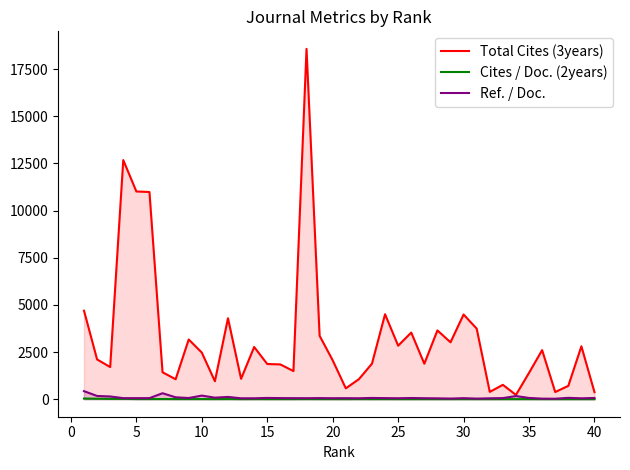

What is the highest value of the Ref. / Doc. series?

427.6